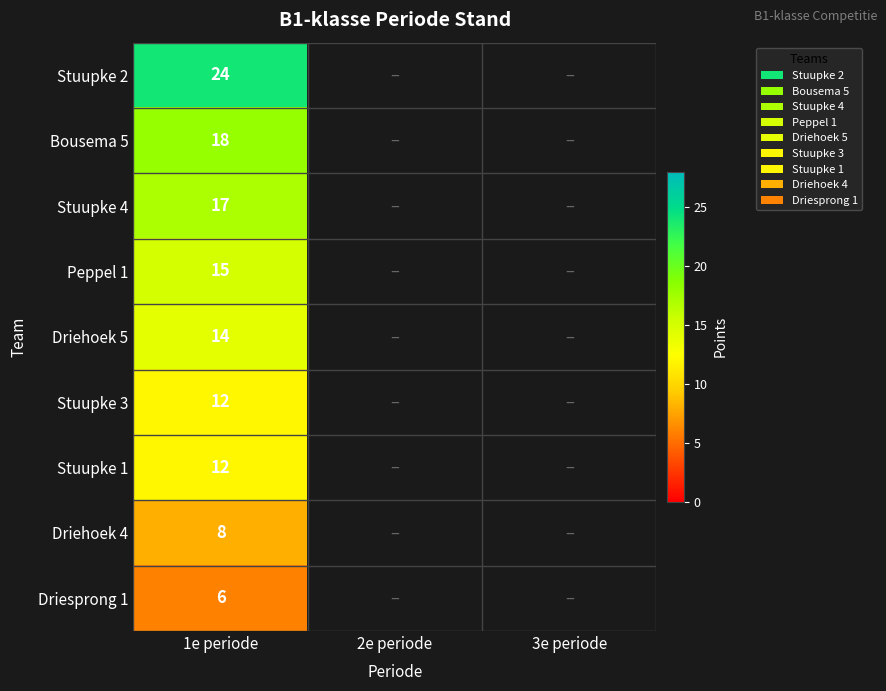

The value of Stuupke 4 at 1e periode is 10. True or false?

False